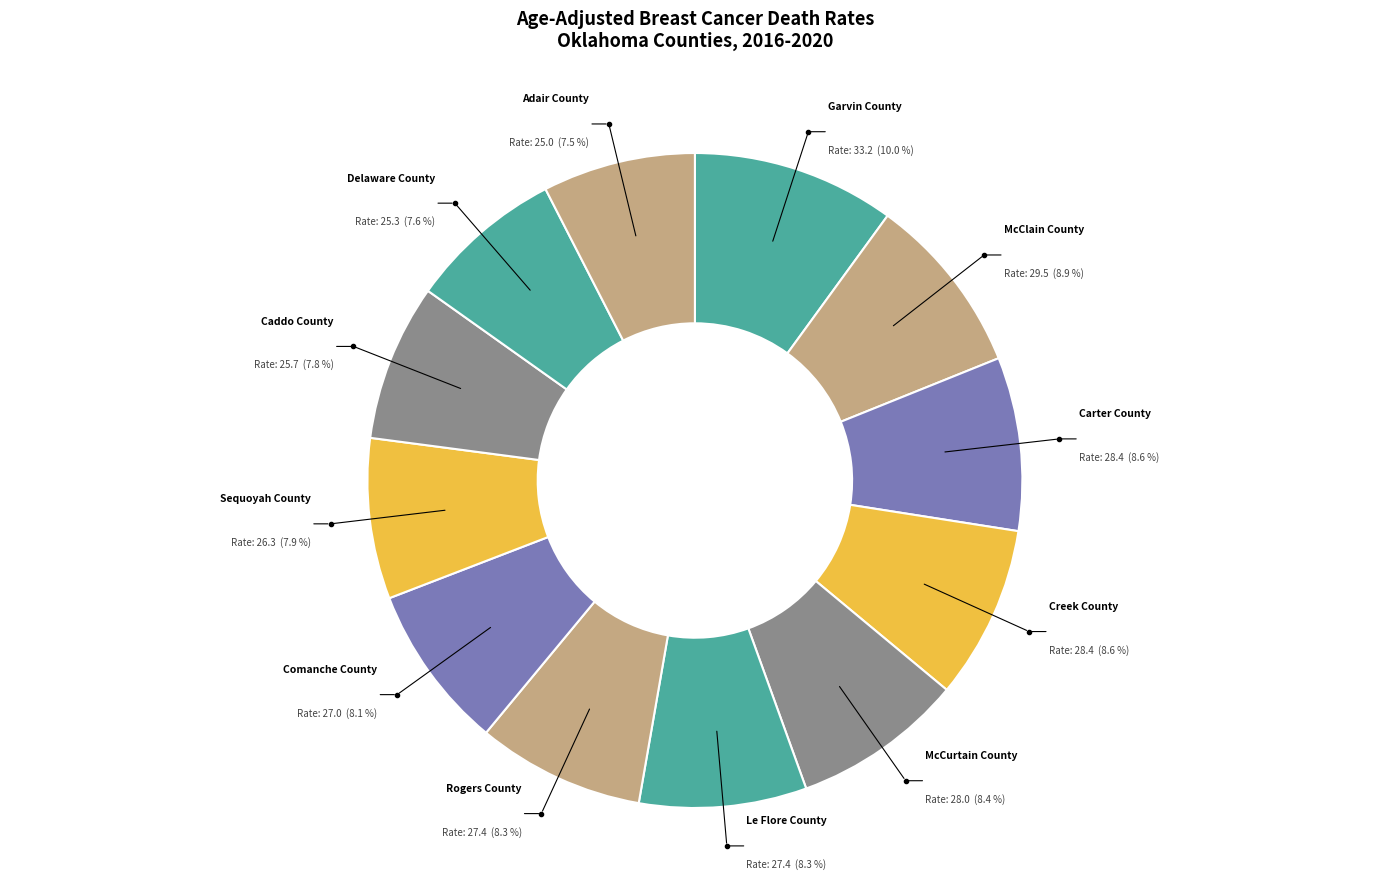

How many segments does this pie chart have?

12